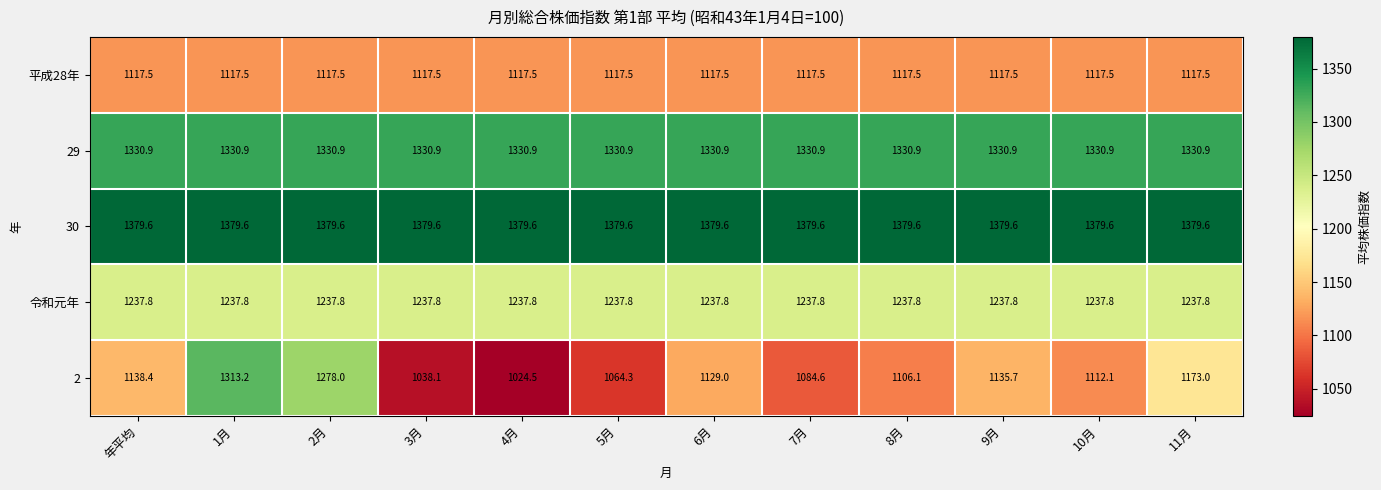

List the labels in order of 2 value, smallest first.

4月, 3月, 5月, 7月, 8月, 10月, 6月, 9月, 年平均, 11月, 2月, 1月